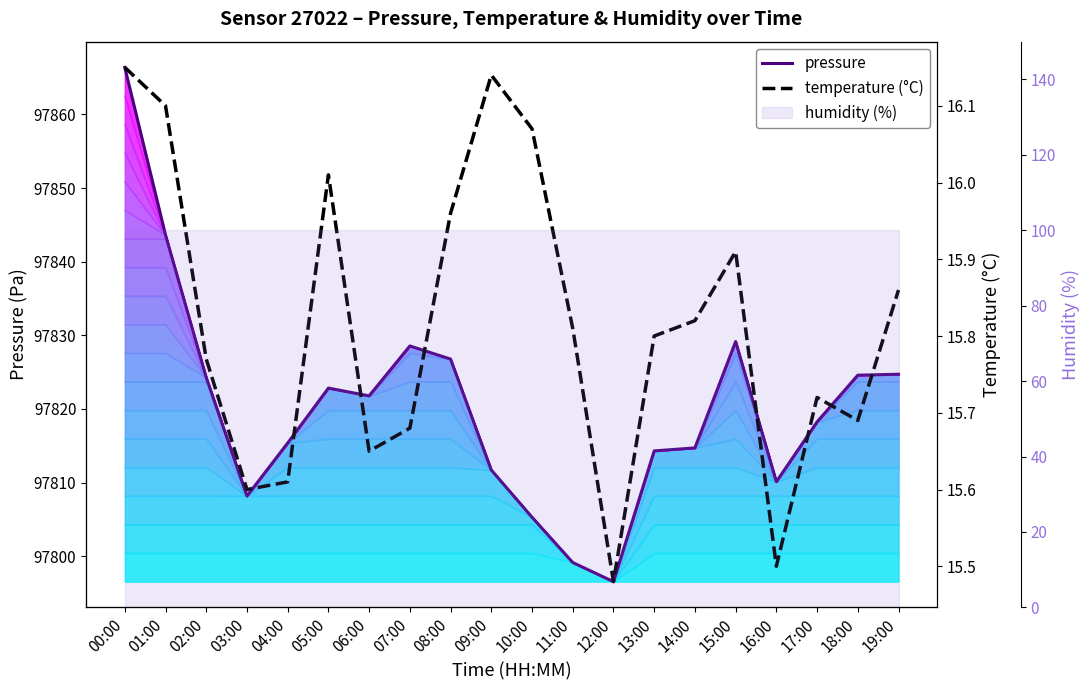

True or false: pressure has a value of 133210.2 at 04:00.

False